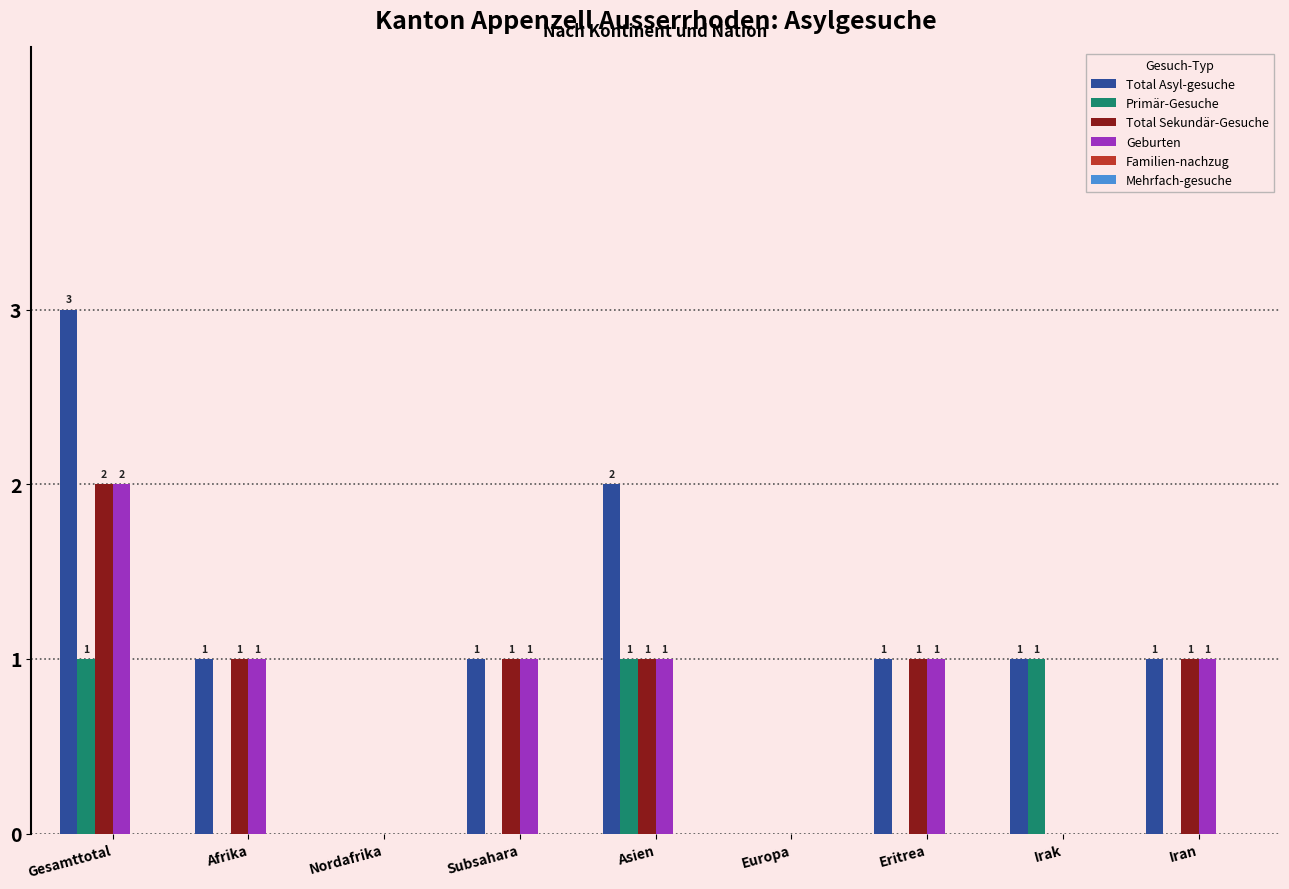

At which label does Geburten first exceed 1?

Gesamttotal